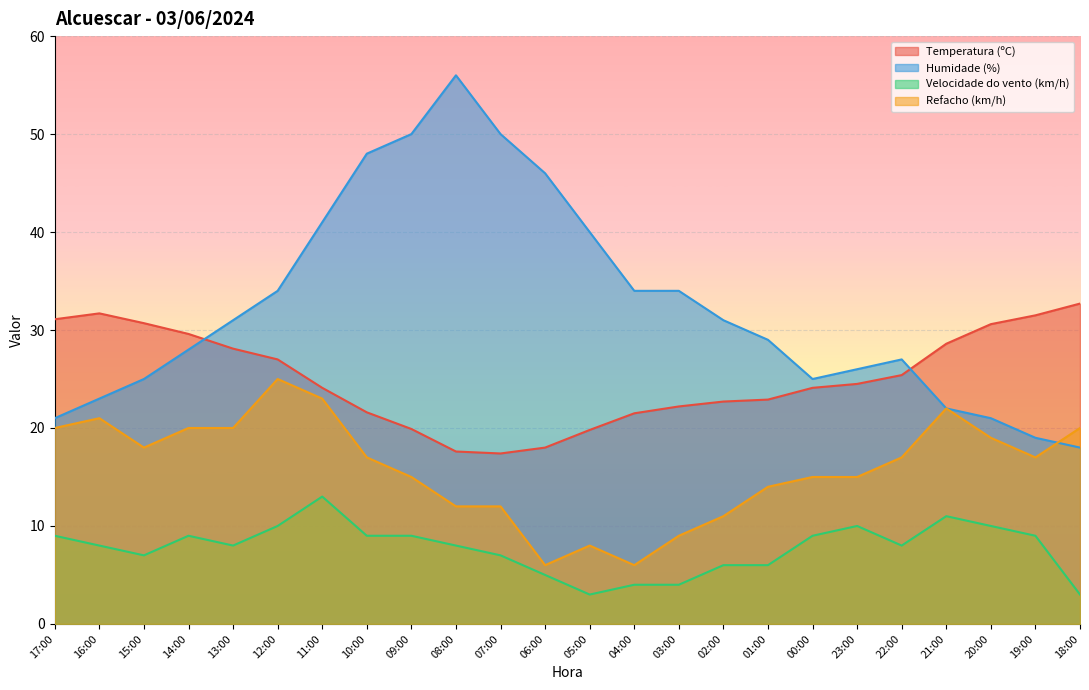

What position from the left is 02:00?

16